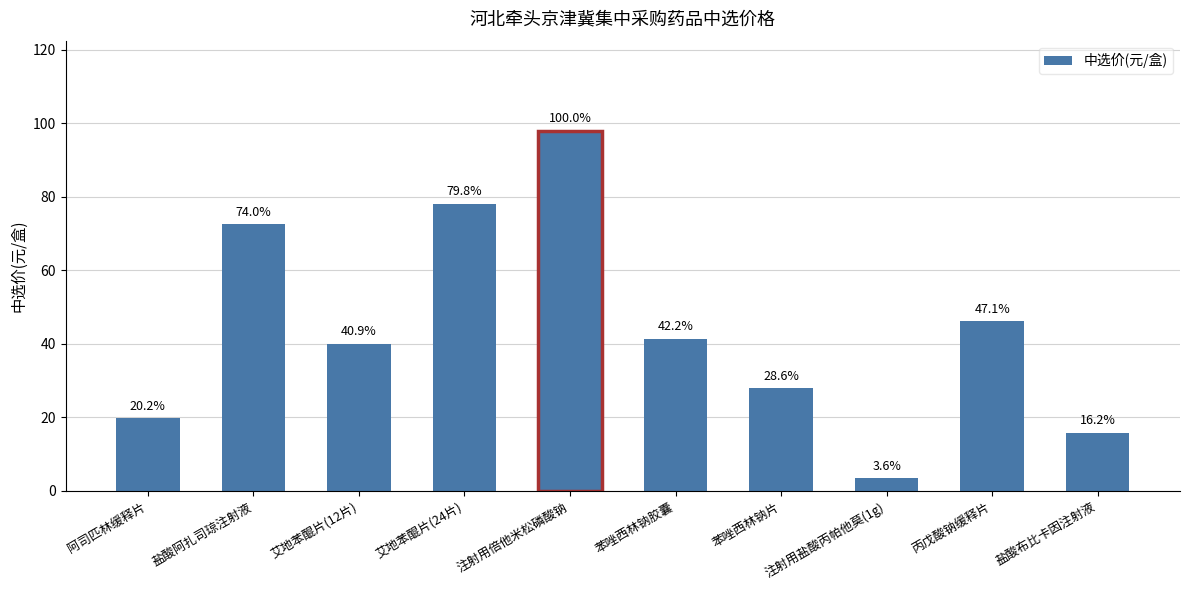

How many bars are there in total?

10